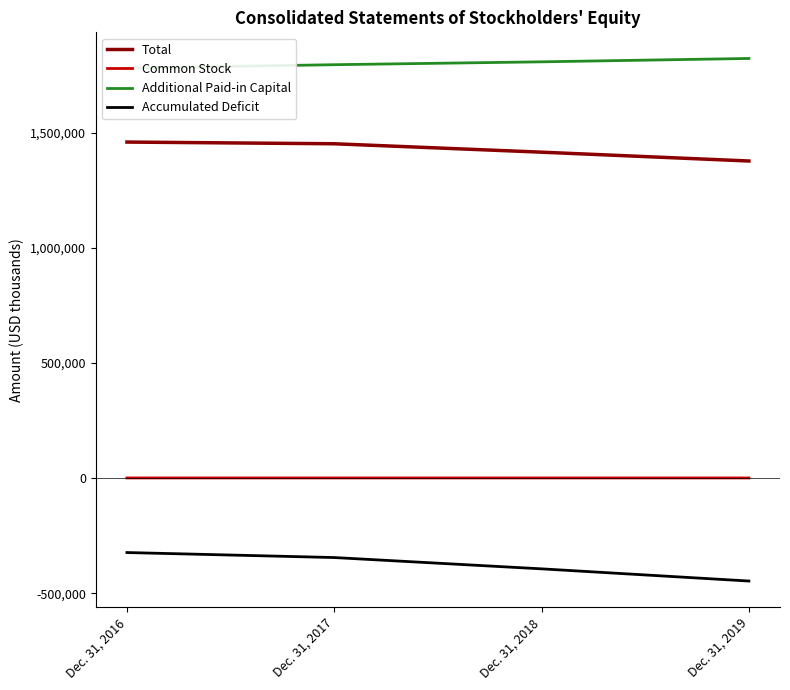

What are all the series names shown in the legend?

Total, Common Stock, Additional Paid-in Capital, Accumulated Deficit